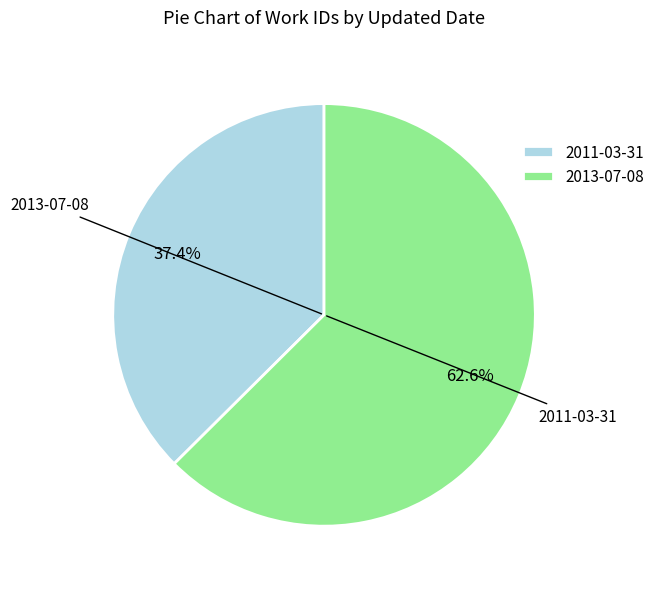

Does any single category account for the majority?

Yes